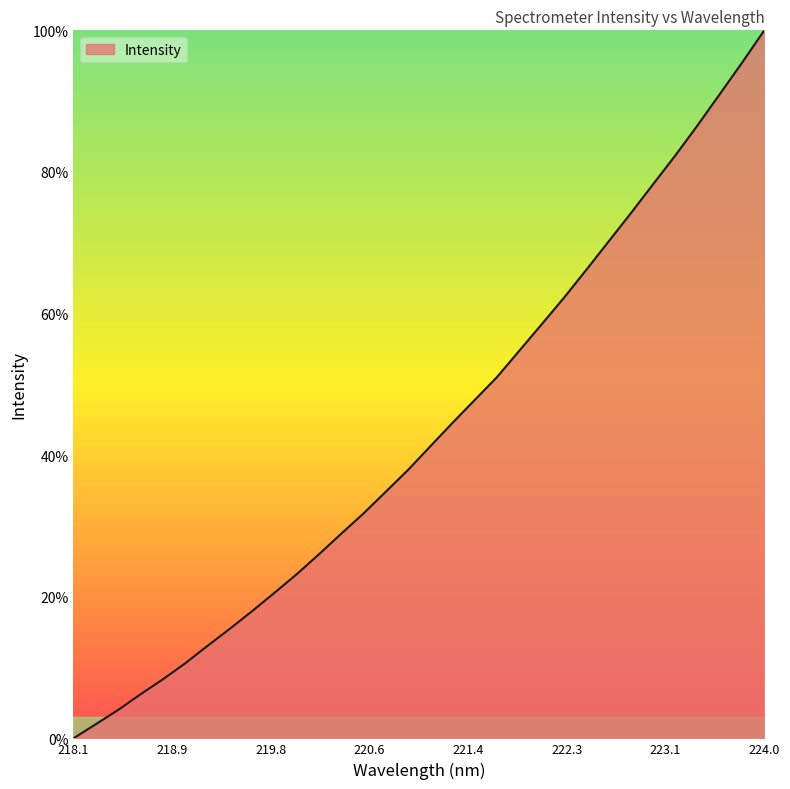

What is the greatest value displayed?

100.0